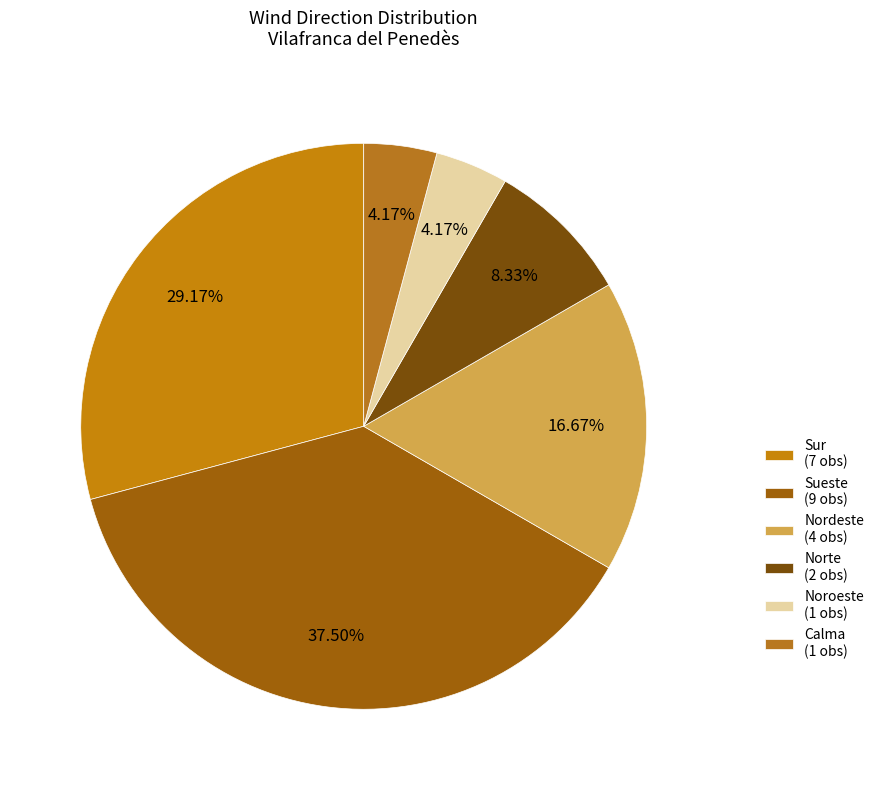

How many segments does this pie chart have?

6